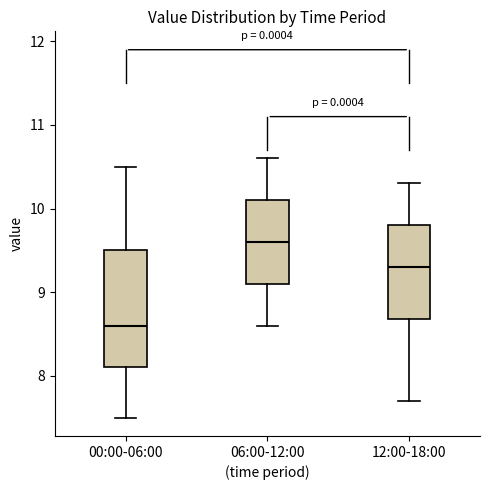

Which box has the lowest median line?

00:00-06:00